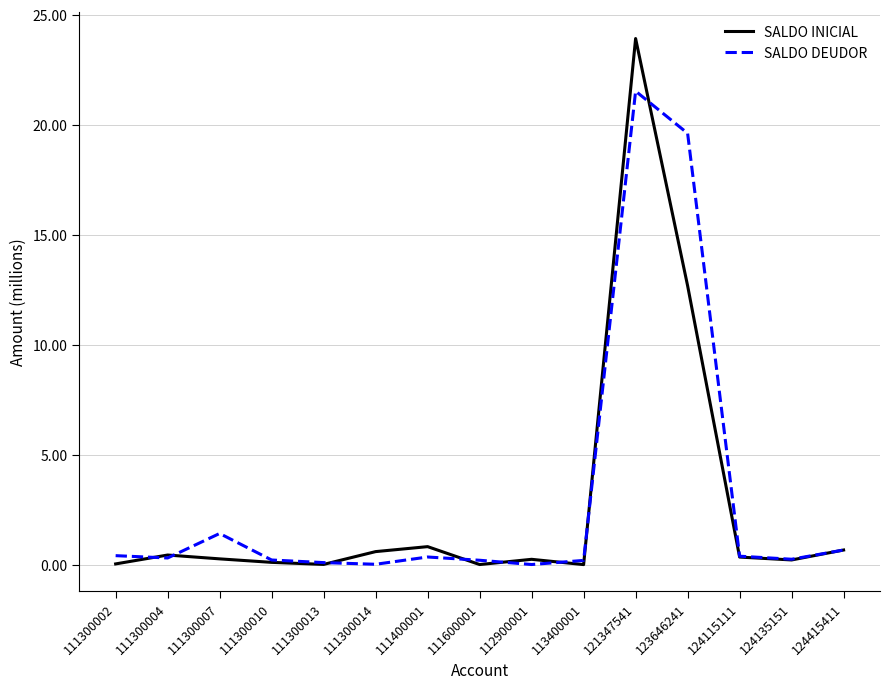

List the series in order of their peak value, highest first.

SALDO INICIAL, SALDO DEUDOR